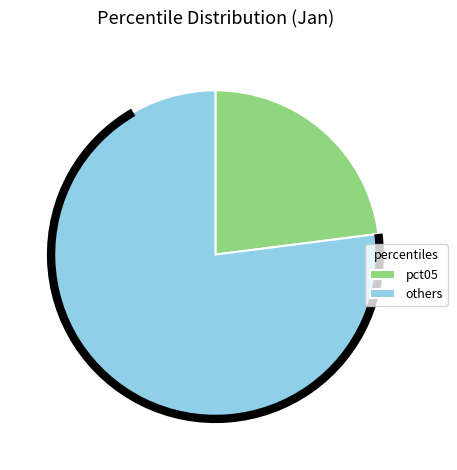

Which category accounts for the majority?

others